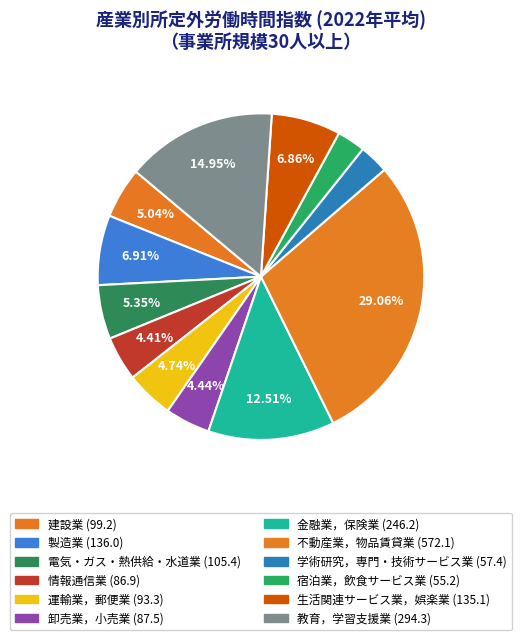

Rank the categories by value from lowest to highest.

宿泊業，飲食サービス業, 学術研究，専門・技術サービス業, 情報通信業, 卸売業，小売業, 運輸業，郵便業, 建設業, 電気・ガス・熱供給・水道業, 生活関連サービス業，娯楽業, 製造業, 金融業，保険業, 教育，学習支援業, 不動産業，物品賃貸業